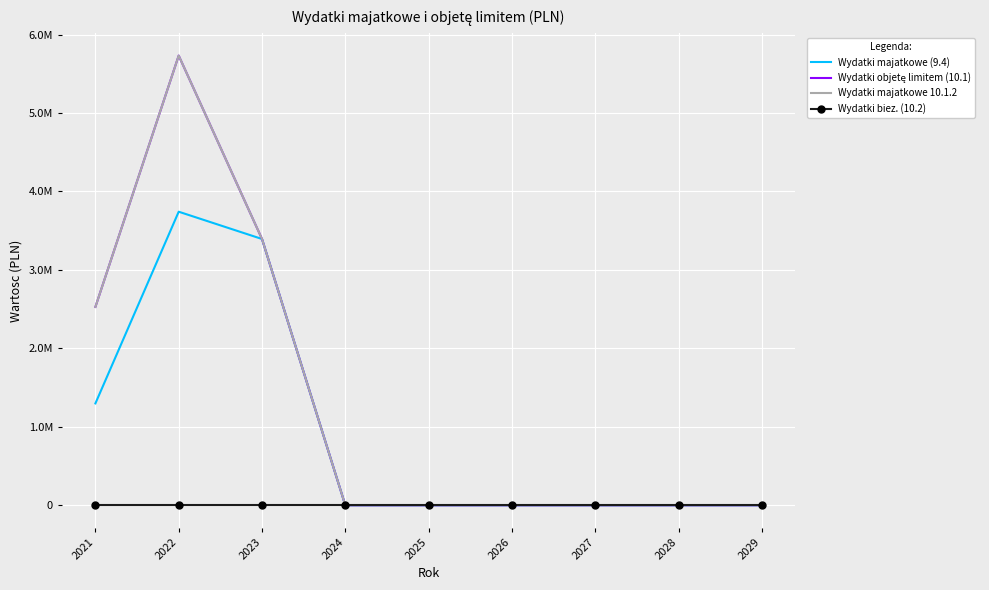

How many values in Wydatki objetę limitem (10.1) are above zero?

3